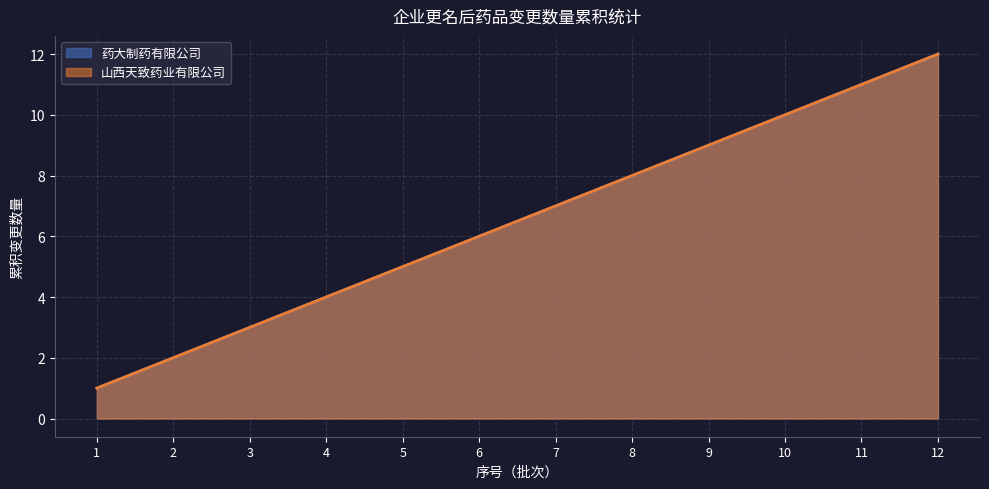

List the labels in order of value, largest first.

12, 11, 10, 9, 8, 7, 6, 5, 4, 3, 2, 1